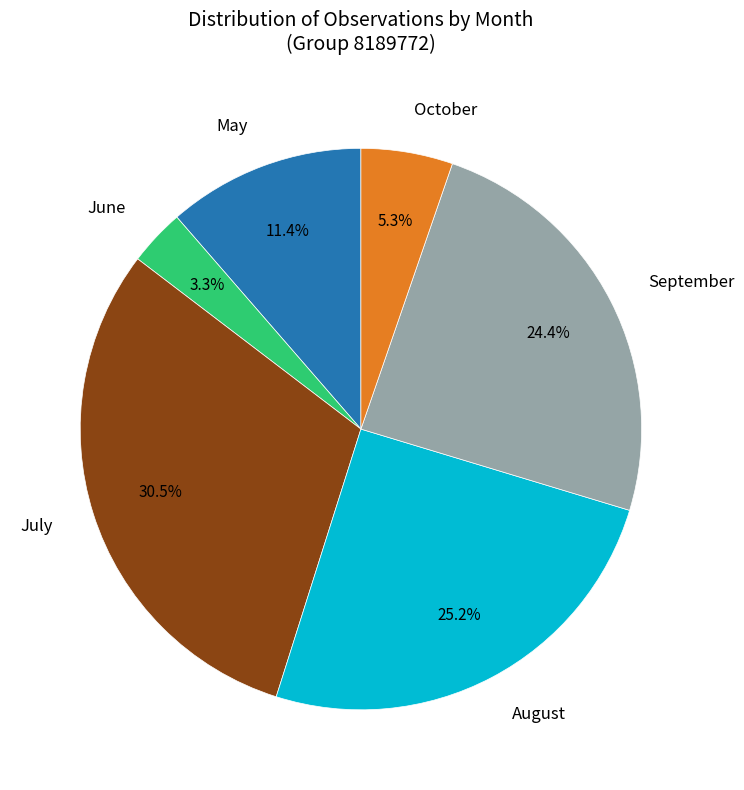

Is there a majority slice in this chart?

No